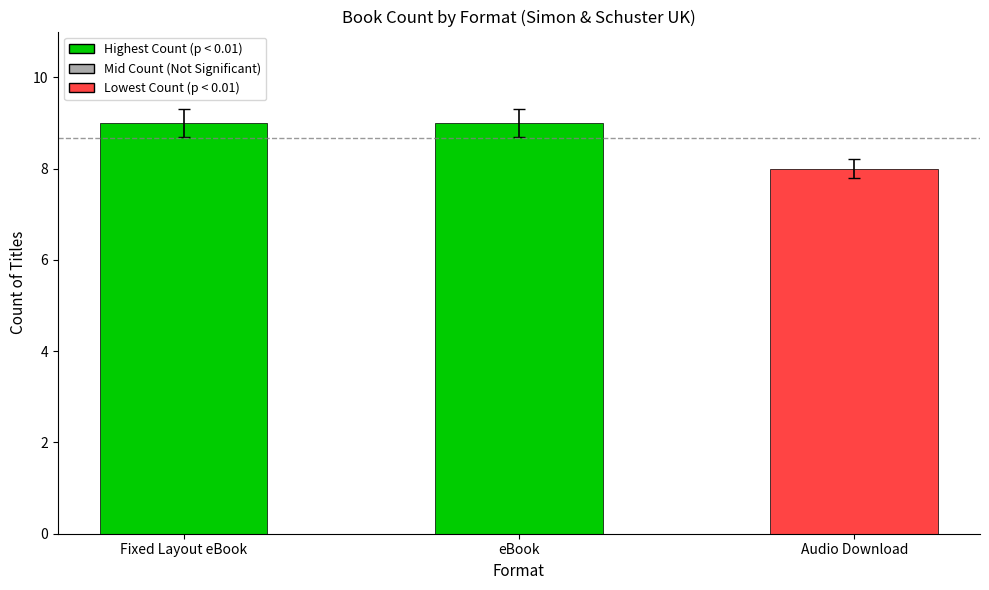

Count the number of data series in this chart.

1